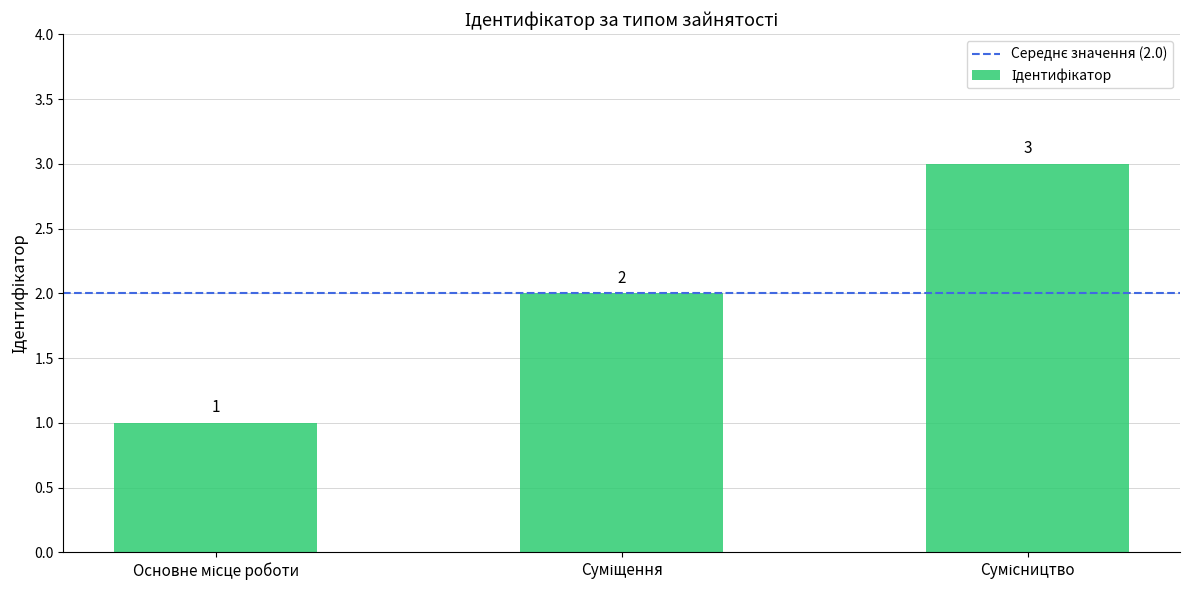

What is the minimum value shown in the chart?

1